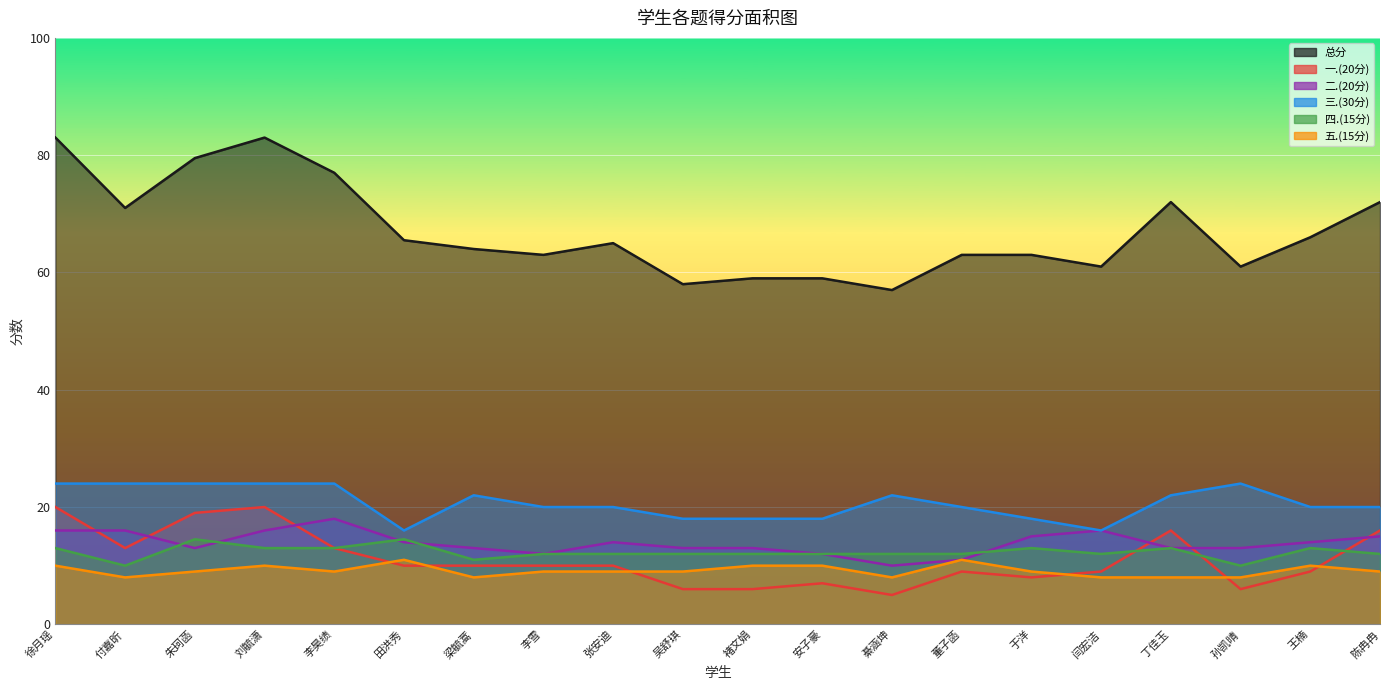

What is the value of the 二.(20分) point at the 11th from the left?

13.0